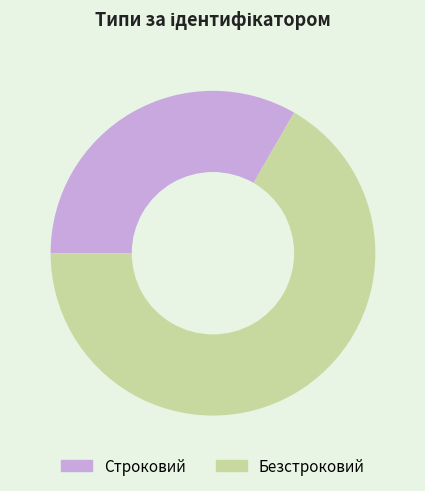

How many segments does this pie chart have?

2